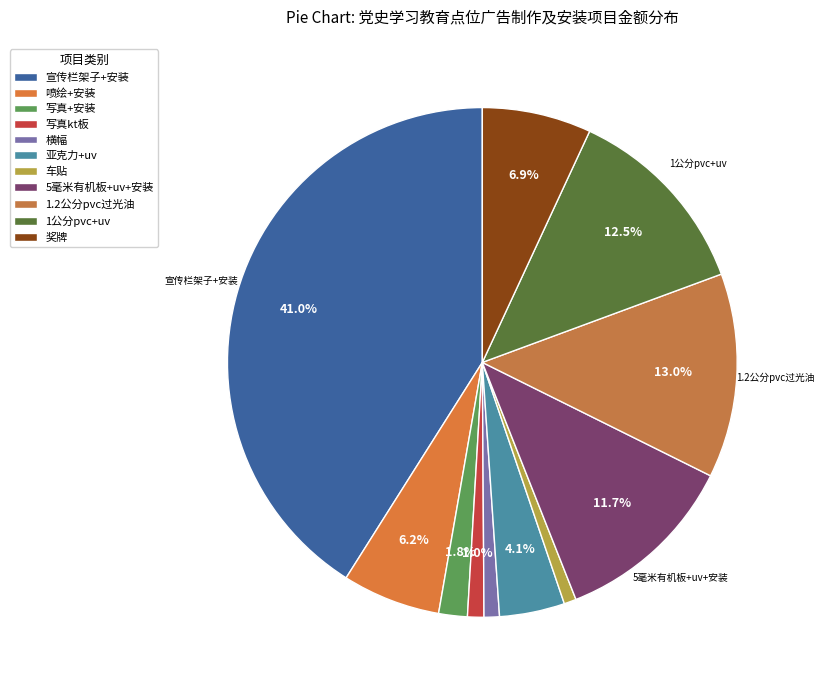

What is the ratio of the value at 奖牌 to the value at 宣传栏架子+安装?

0.2